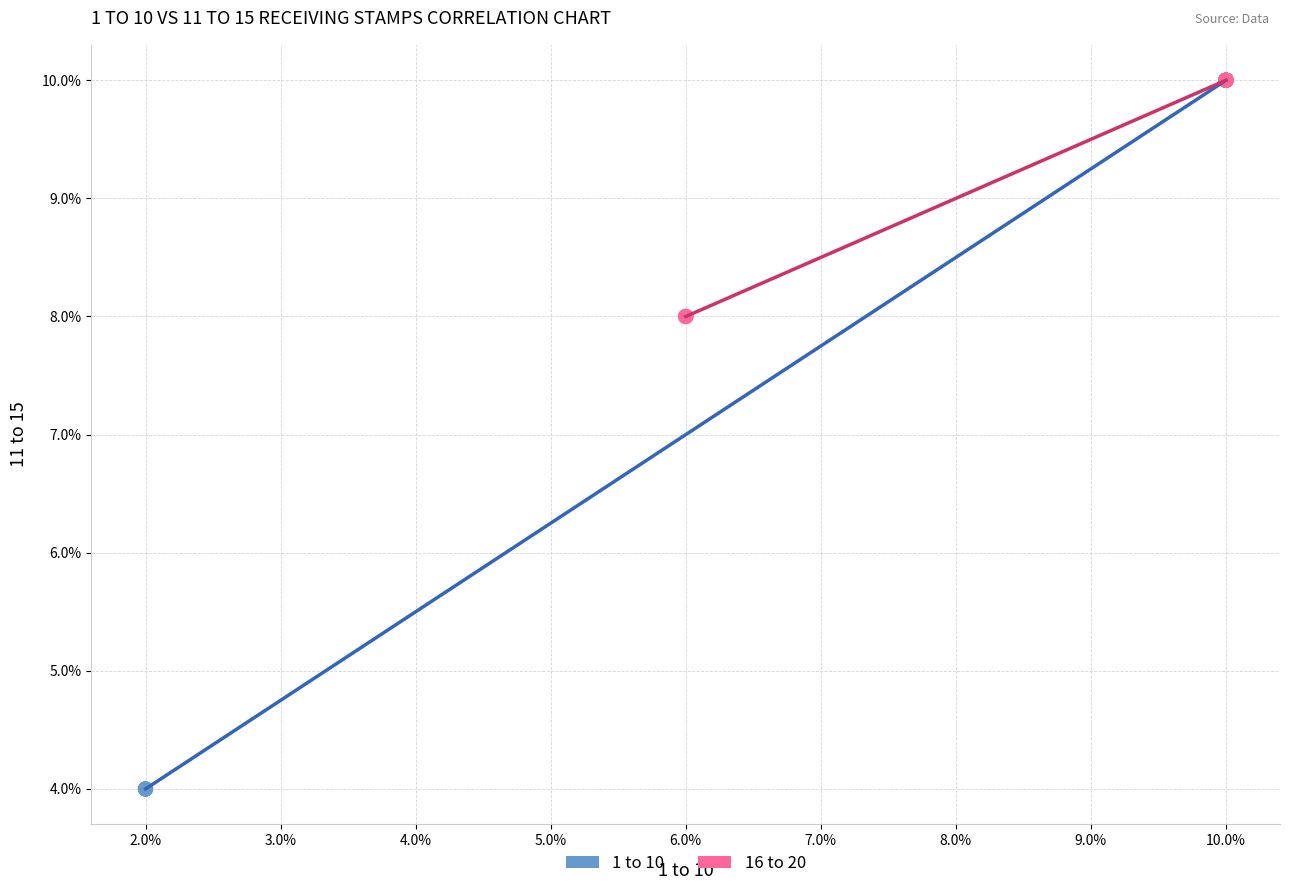

Which series has the widest spread of Y values?

1 to 10